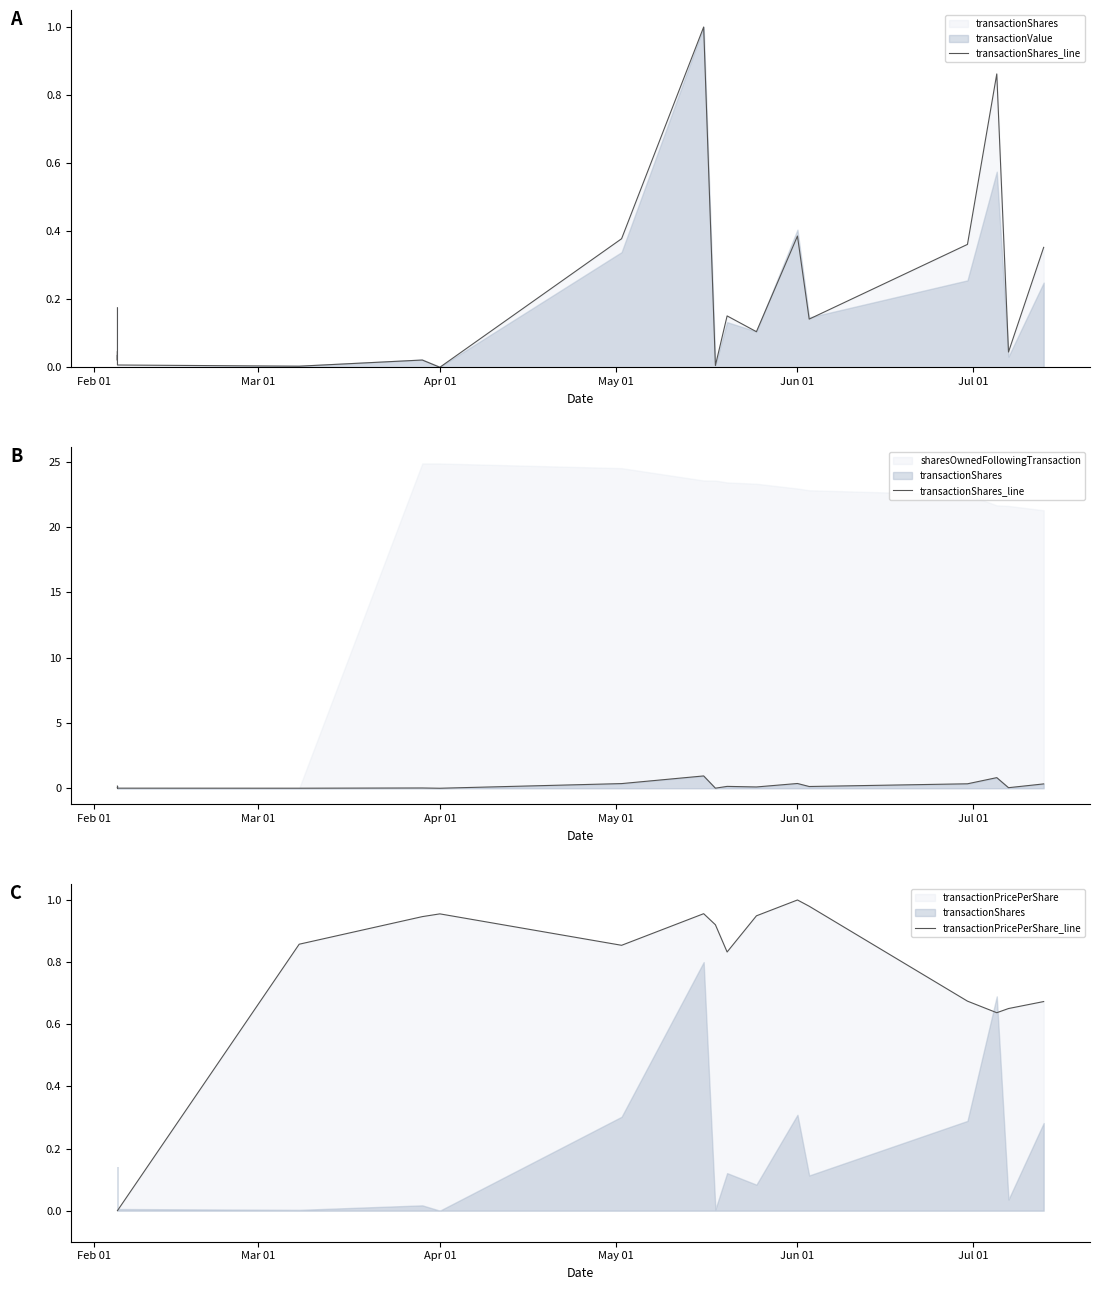

What is the label of the 15th point from the left?

Jun 01